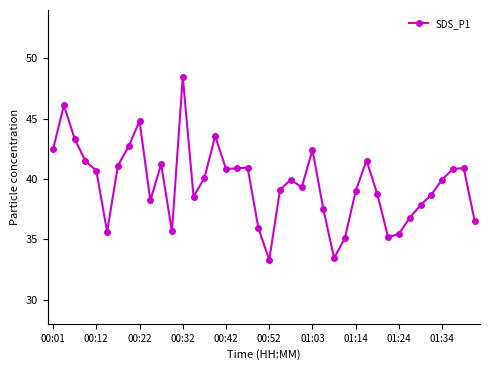

What is the value of the 39th point from the left?

40.9